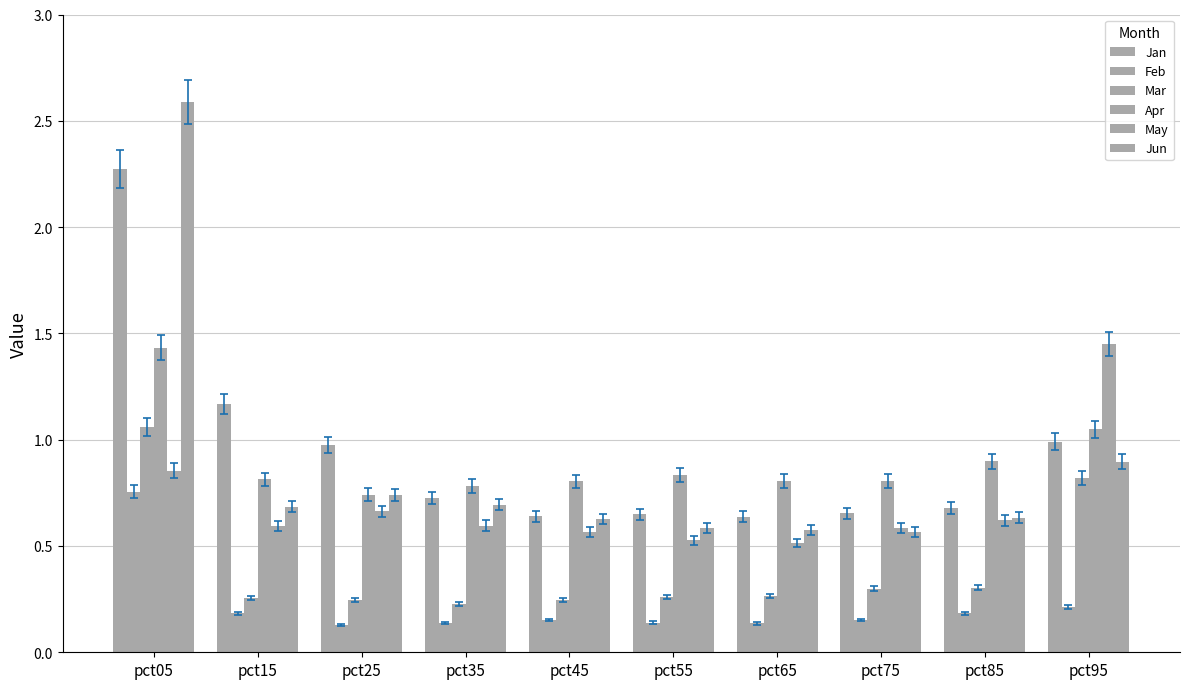

Does the chart contain any negative values?

No